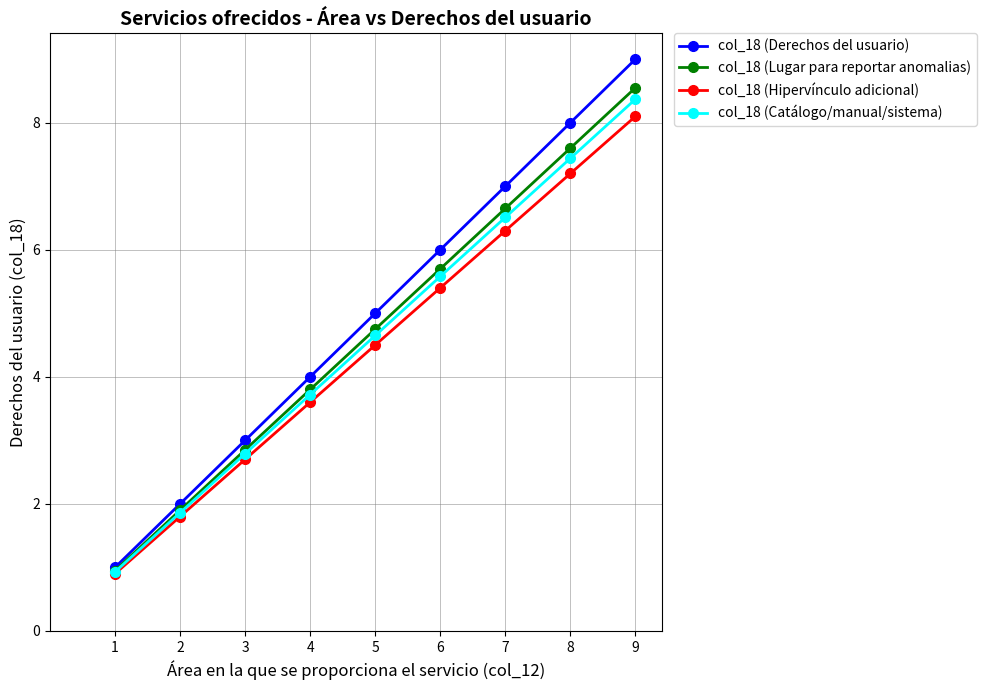

What is the sum of all col_18 (Hipervínculo adicional) values?

40.5